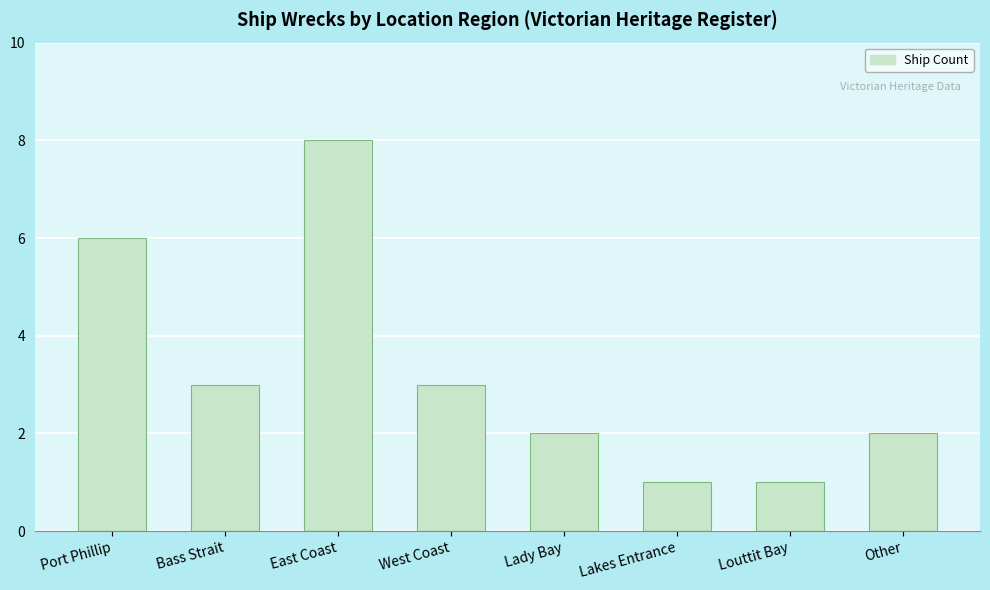

Approximately how many times larger is the value at East Coast compared to Lady Bay?

4.0